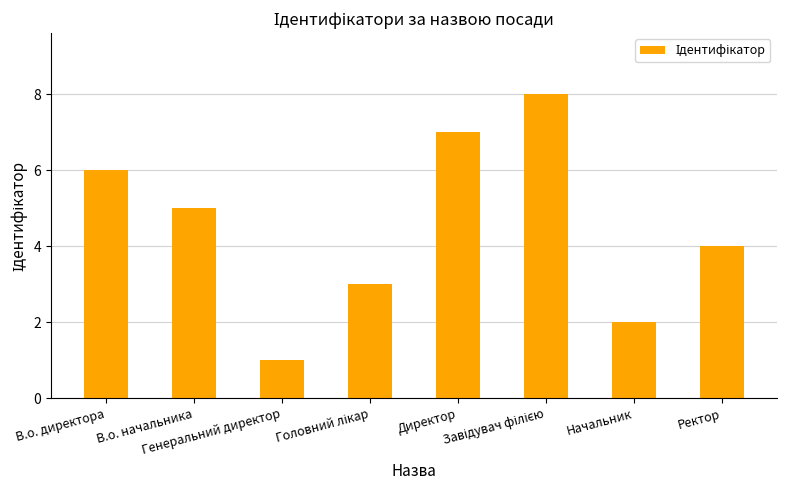

True or false: the data shows 7 at Директор.

True